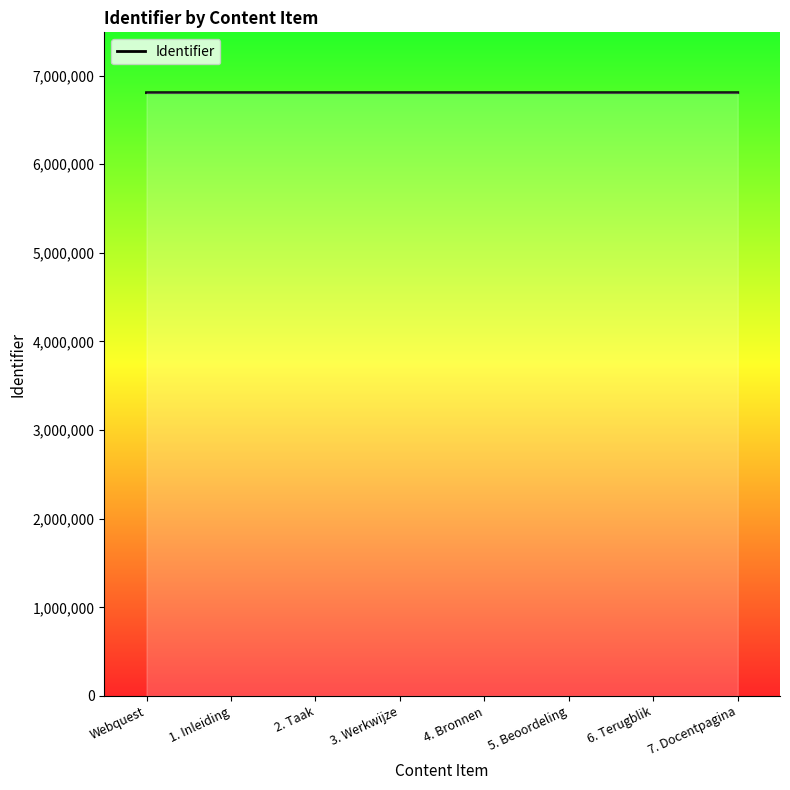

What is the sum of all values?

54460795